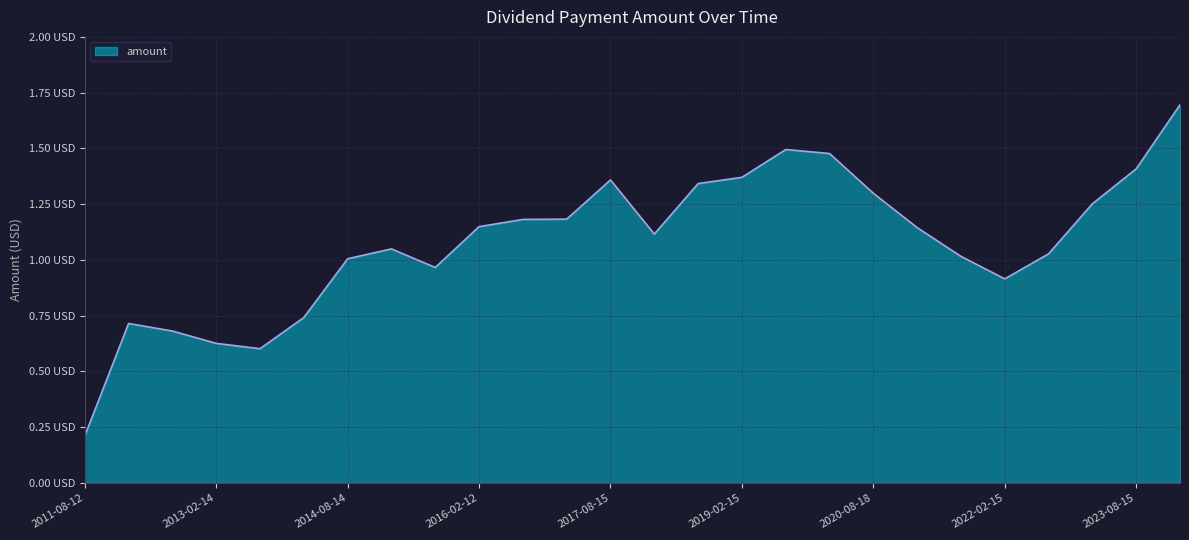

At which label is the value closest to 0?

2011-08-12